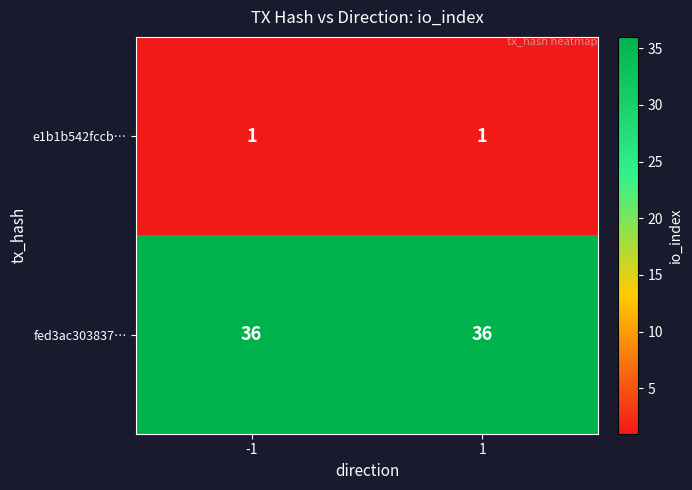

Rank the series by their average value, from lowest to highest.

e1b1b542fccb…, fed3ac303837…